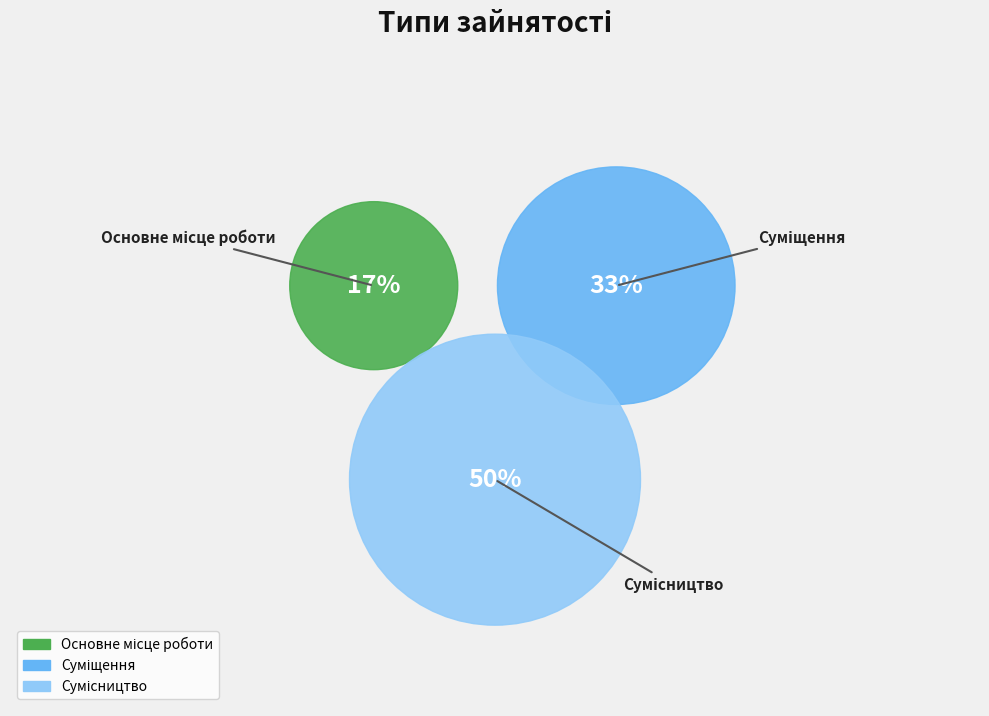

To the nearest percent, what is the average slice percentage?

33%